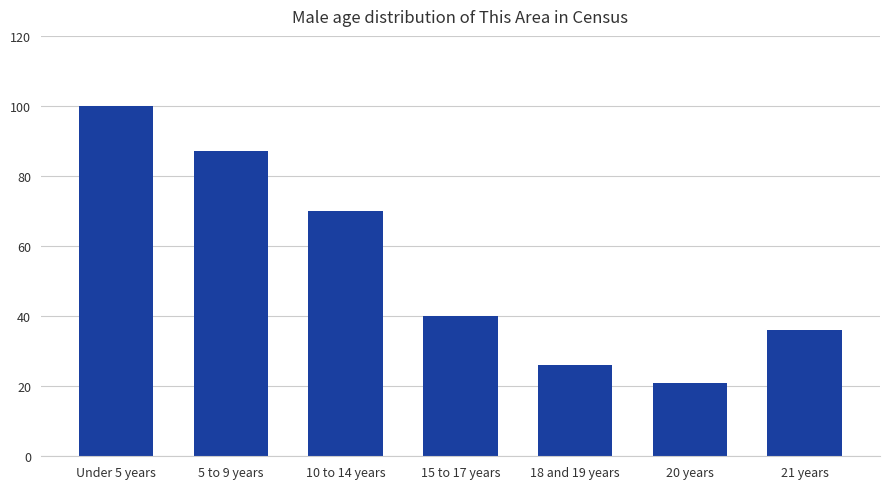

Rank the categories by value from highest to lowest.

Under 5 years, 5 to 9 years, 10 to 14 years, 15 to 17 years, 21 years, 18 and 19 years, 20 years